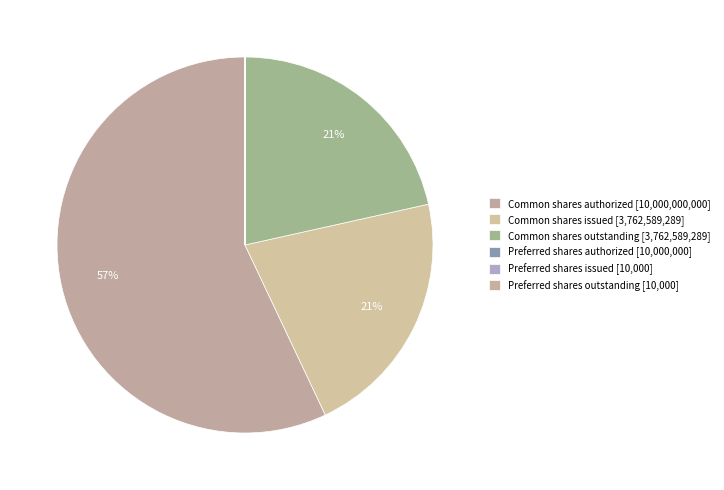

What percentage is NOT represented by Preferred shares issued?

100.0%